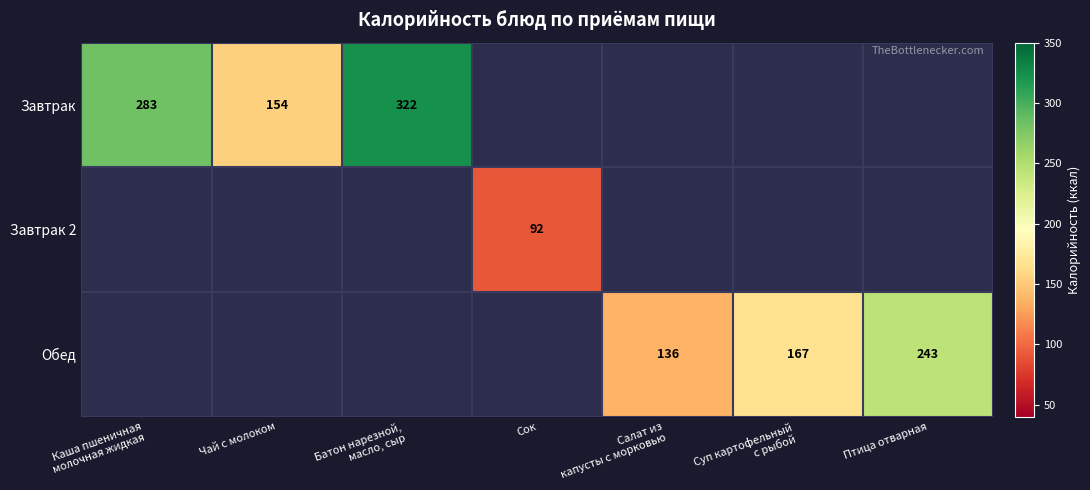

At which label does Завтрак reach its peak?

Батон нарезной, масло, сыр